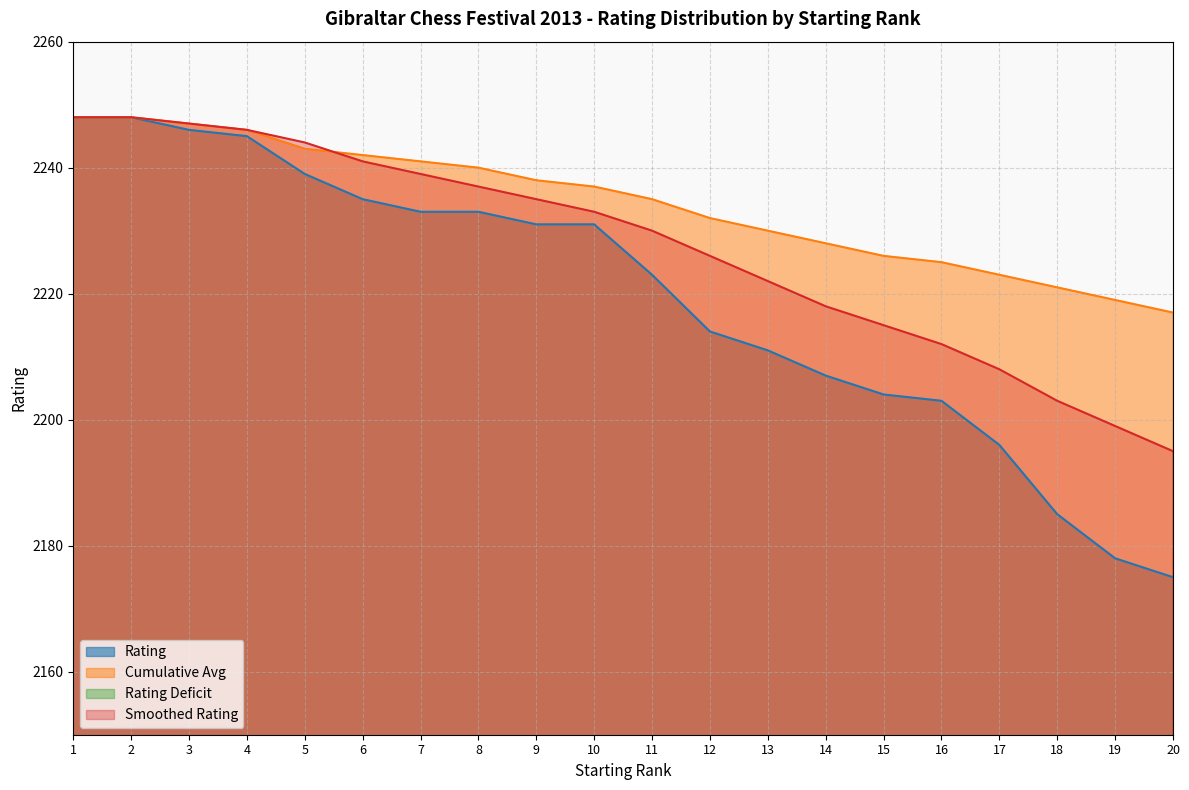

True or false: Rating Deficit has a value of 94 at 18.

False